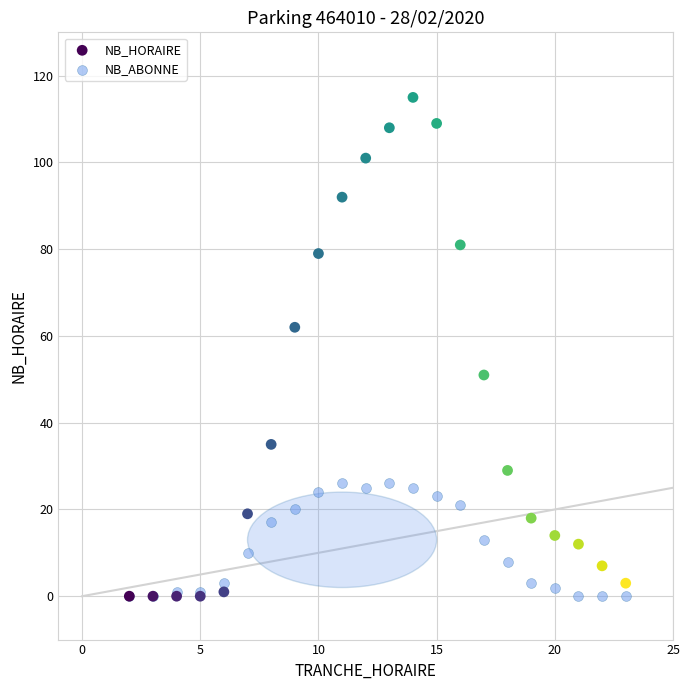

Which series contains the highest Y value?

NB_HORAIRE